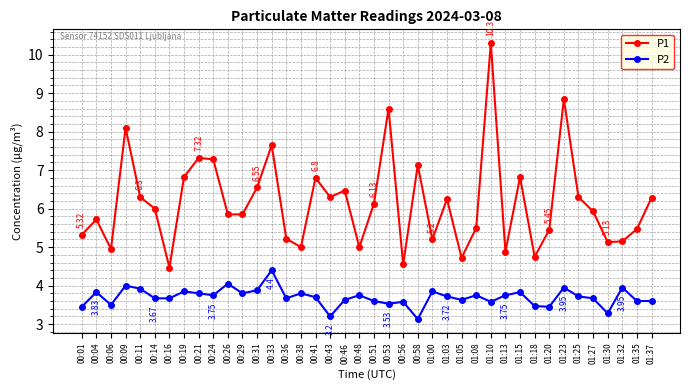

Is this an area chart (filled region under the line)?

No